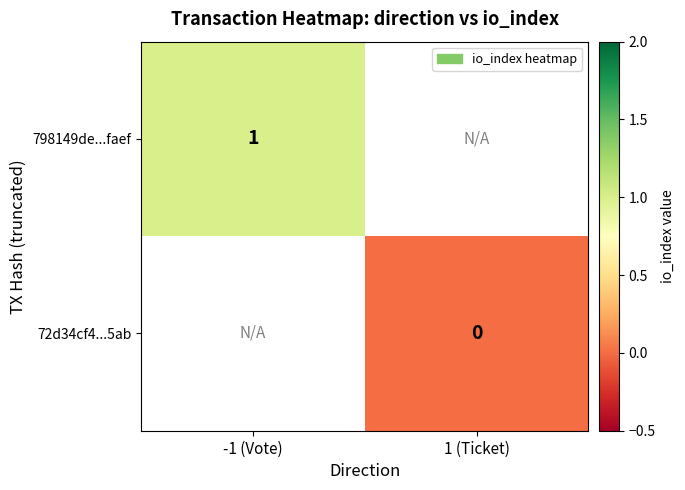

How many distinct data groups are displayed?

2